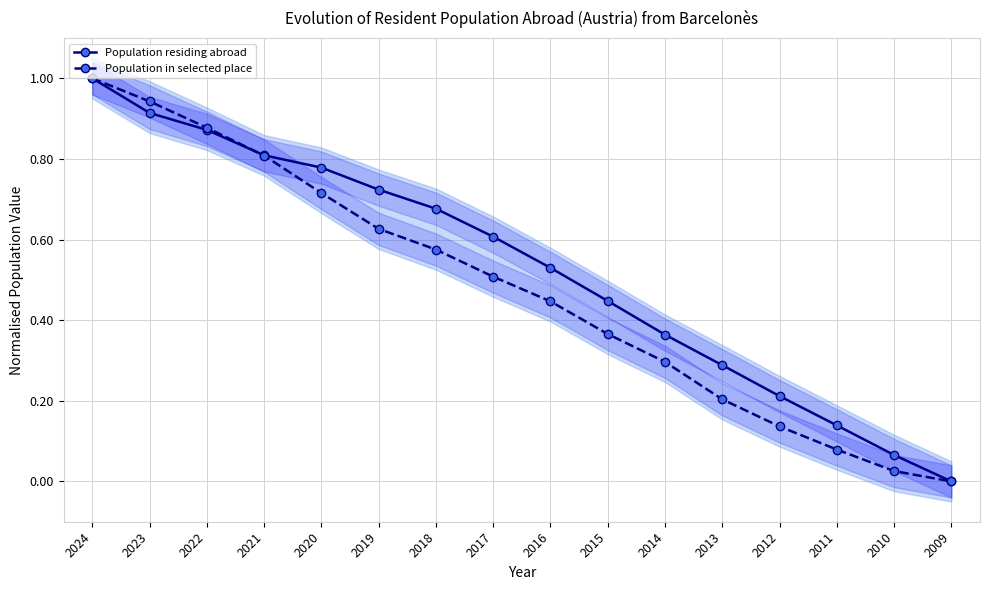

Count the number of categories in the chart.

16